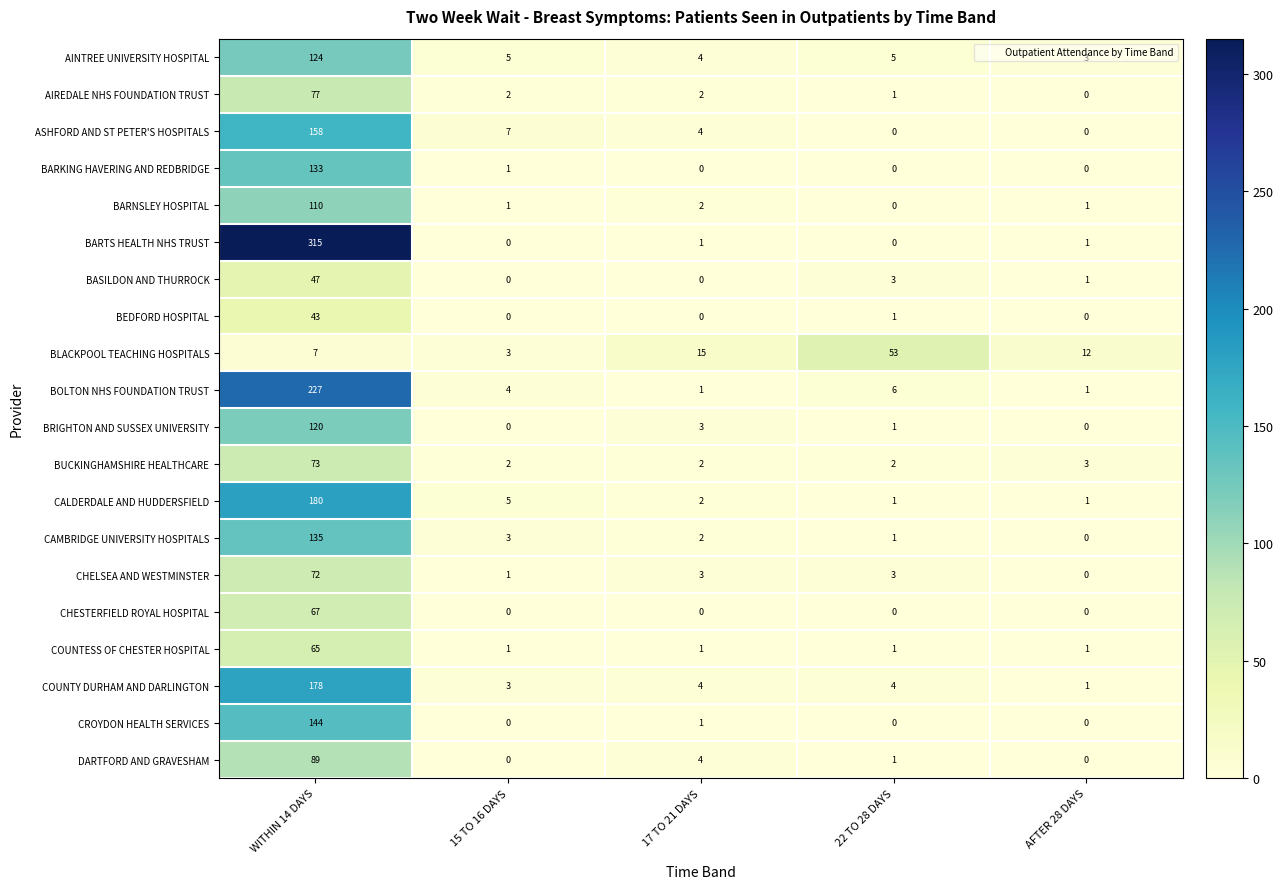

The value of AINTREE UNIVERSITY HOSPITAL at 17 TO 21 DAYS is 4. True or false?

True